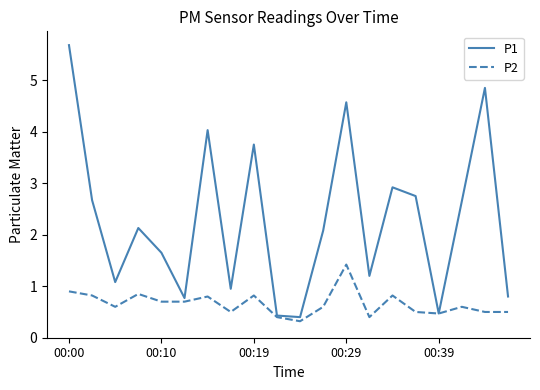

Which series has the largest total across all categories?

P1